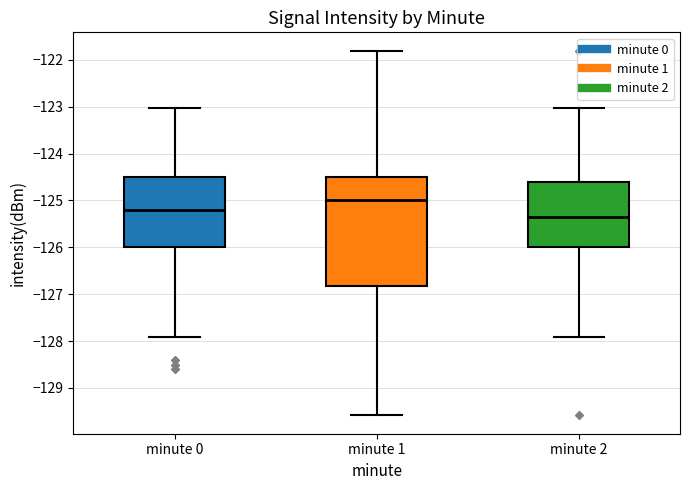

Which box is the tallest, from its lower edge to its upper edge?

minute 1